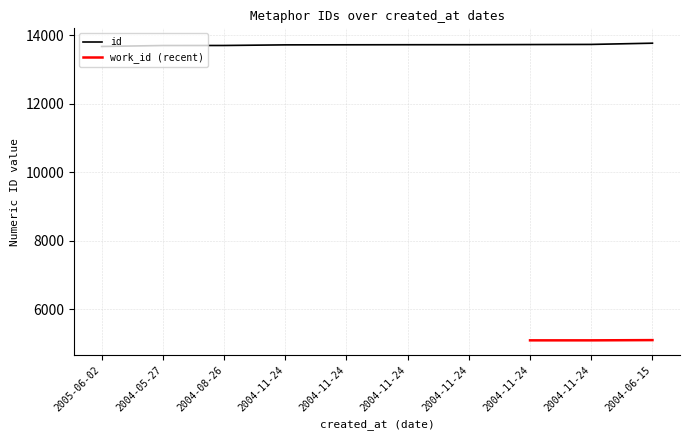

Rank the categories by value from lowest to highest.

2005-06-02, 2004-05-27, 2004-08-26, 2004-11-24, 2004-11-24, 2004-11-24, 2004-11-24, 2004-11-24, 2004-11-24, 2004-06-15